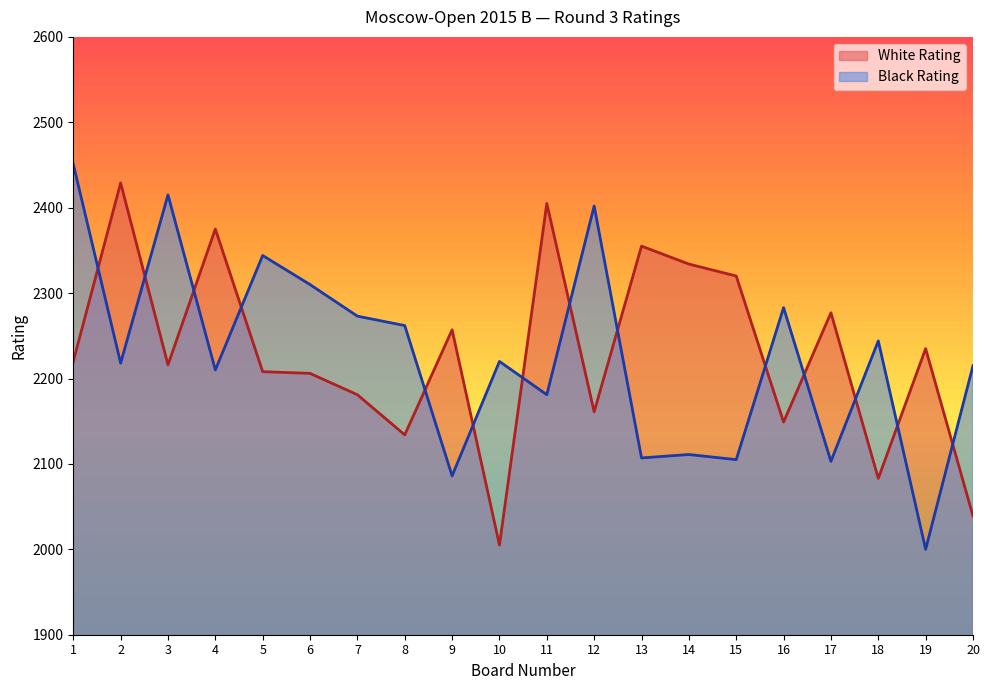

Where is the first local minimum for White Rating?

3